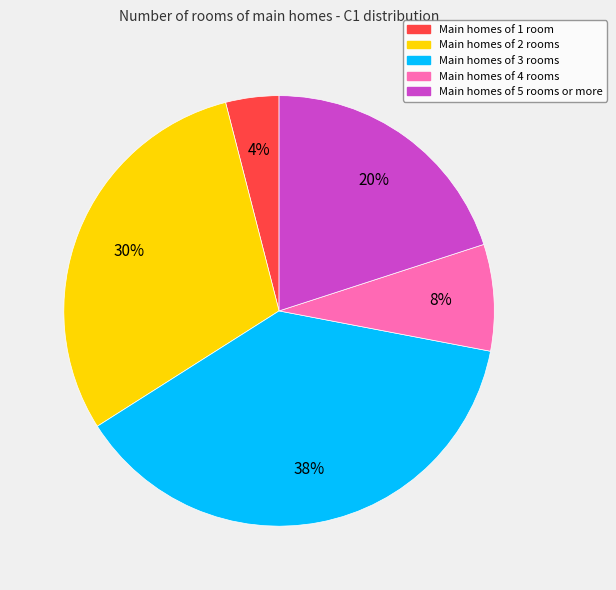

Between Main homes of 5 rooms or more and Main homes of 1 room, which is larger?

Main homes of 5 rooms or more